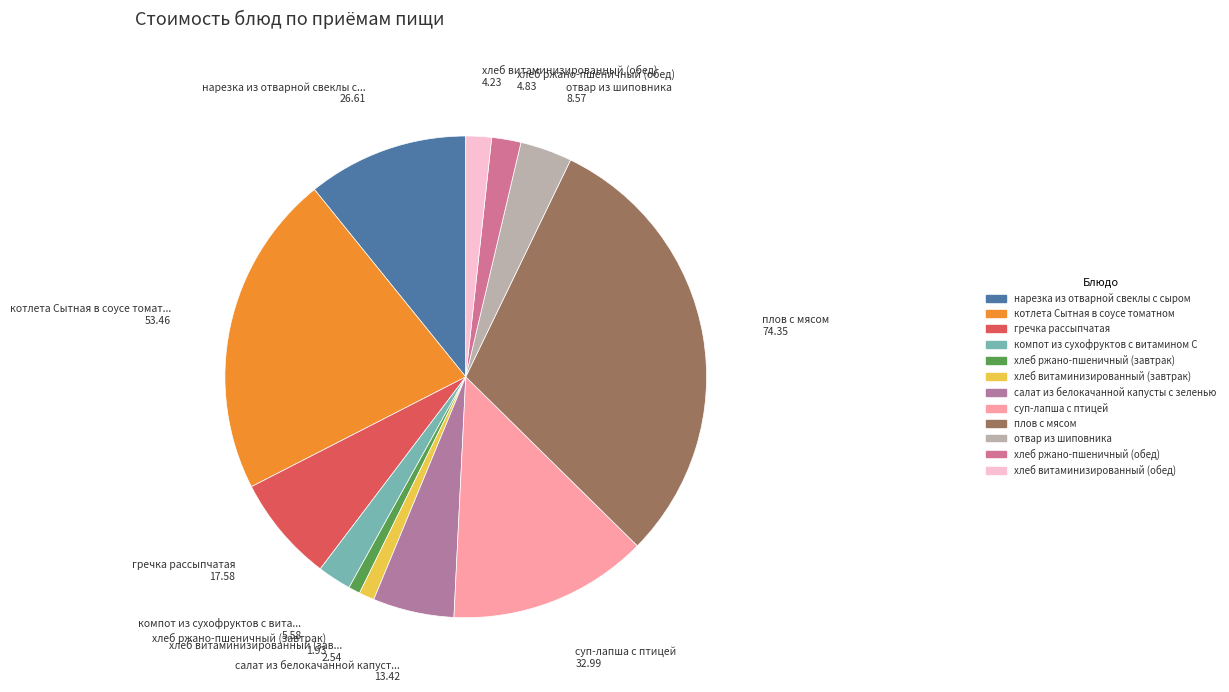

Which slice is the largest?

плов с мясом